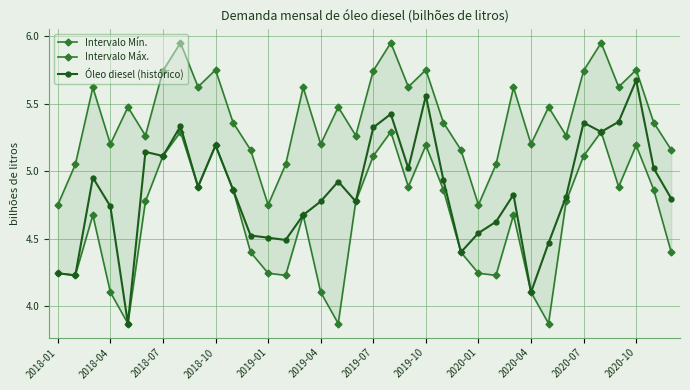

Which category has the lowest value in the Intervalo Máx. series?

2018-01